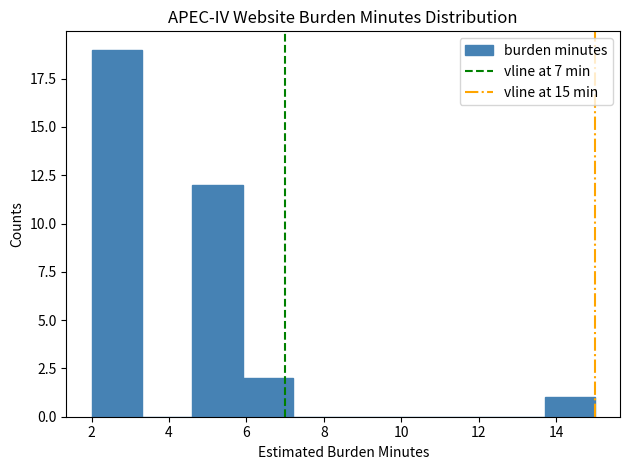

Reading left to right, transcribe this chart: for each bar, give the range it covers on the x-axis and its height. Neither the bar edges nor the heights are printed on the chart, so give them approximately, as read against the axes.

2.0 to 3.3: 19
3.3 to 4.6: 0
4.6 to 5.9: 12
5.9 to 7.2: 2
7.2 to 8.5: 0
8.5 to 9.8: 0
9.8 to 11.1: 0
11.1 to 12.4: 0
12.4 to 13.7: 0
13.7 to 15.0: 1